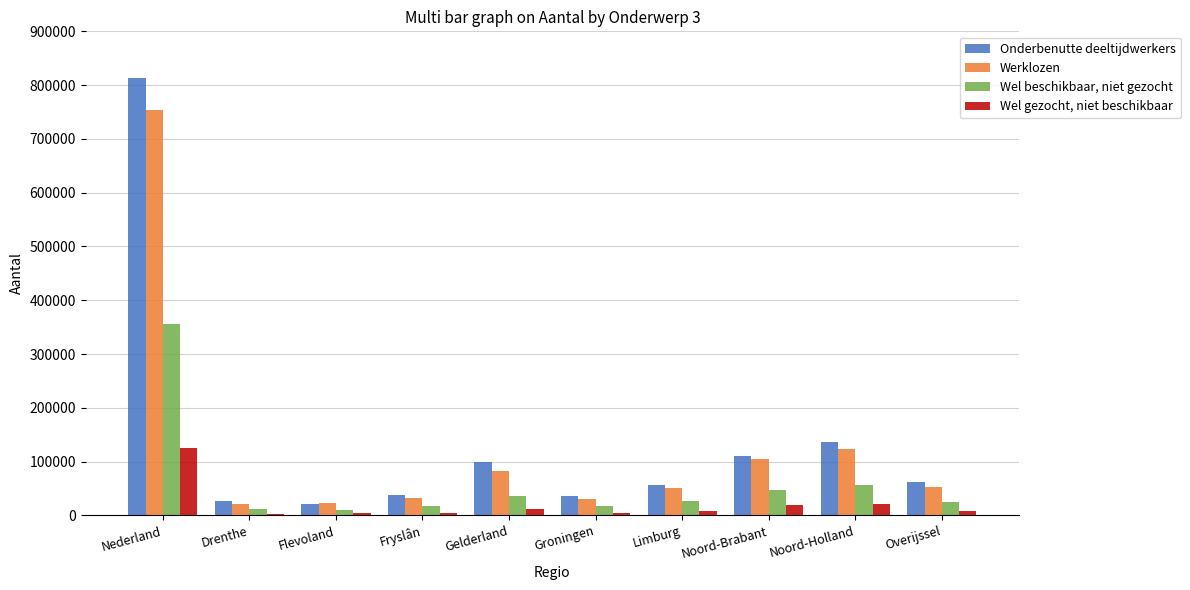

At which category is the sum across all series the highest?

Nederland